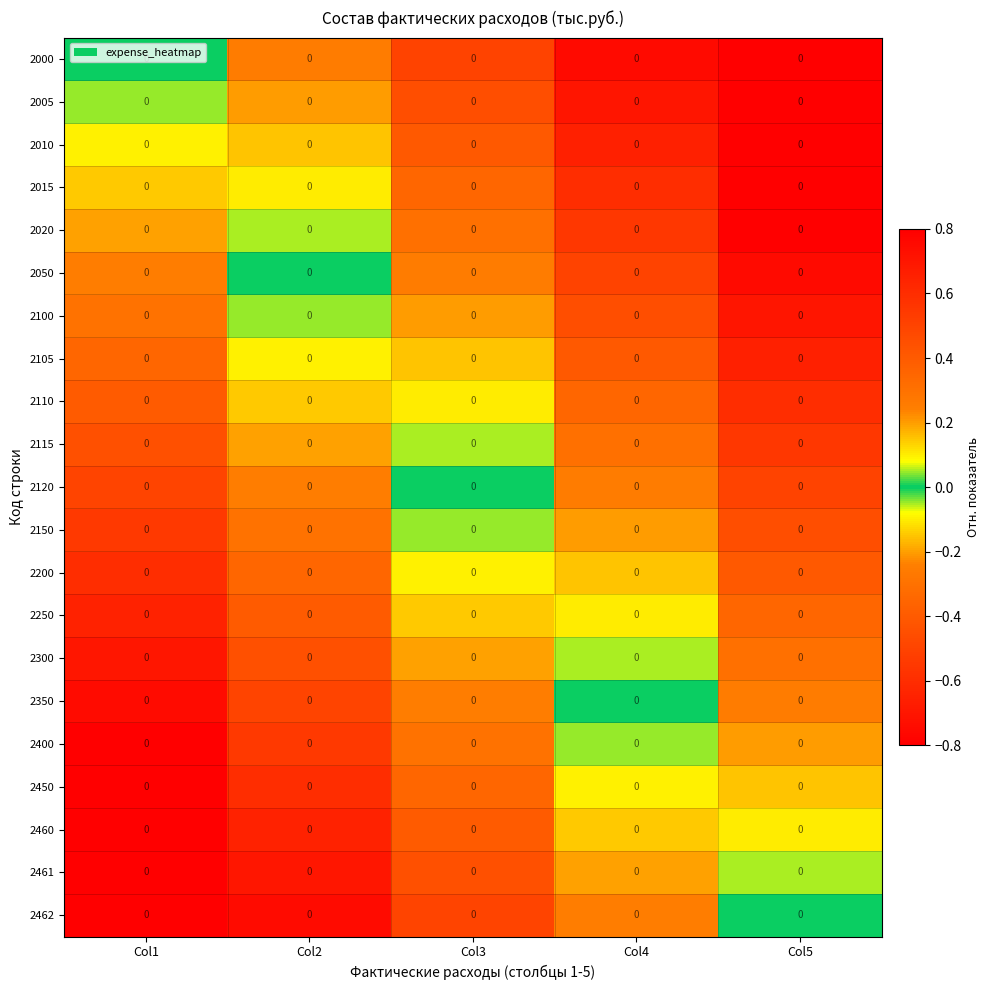

Count the number of data series in this chart.

21